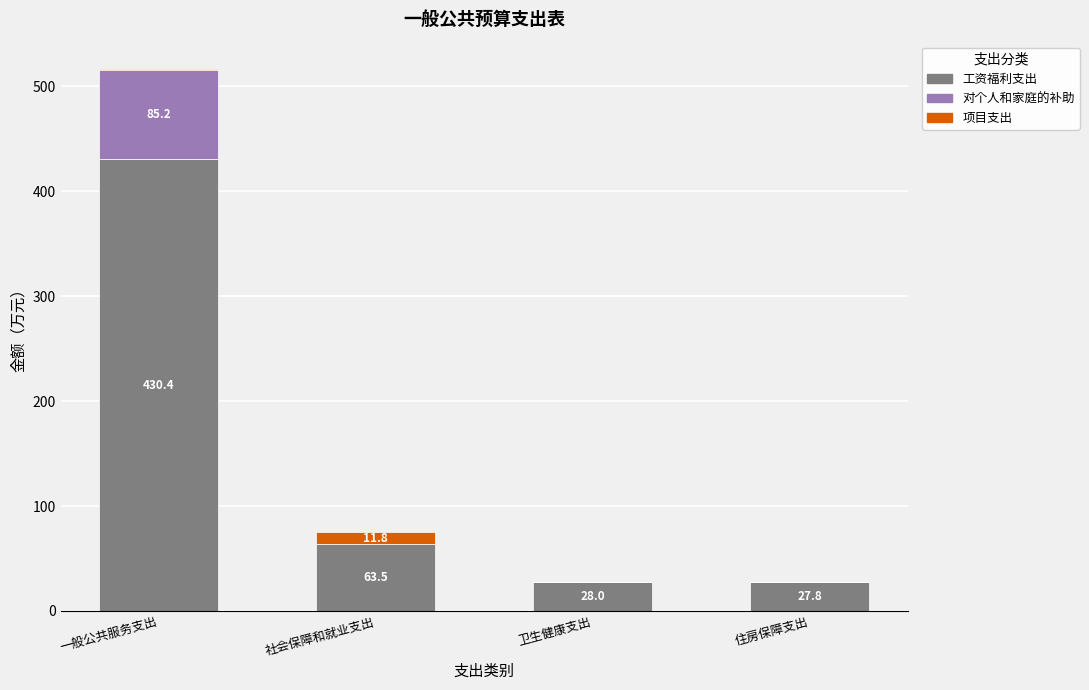

Reading left to right, transcribe the values for 工资福利支出.

一般公共服务支出=430.4	社会保障和就业支出=63.5	卫生健康支出=28.0	住房保障支出=27.8